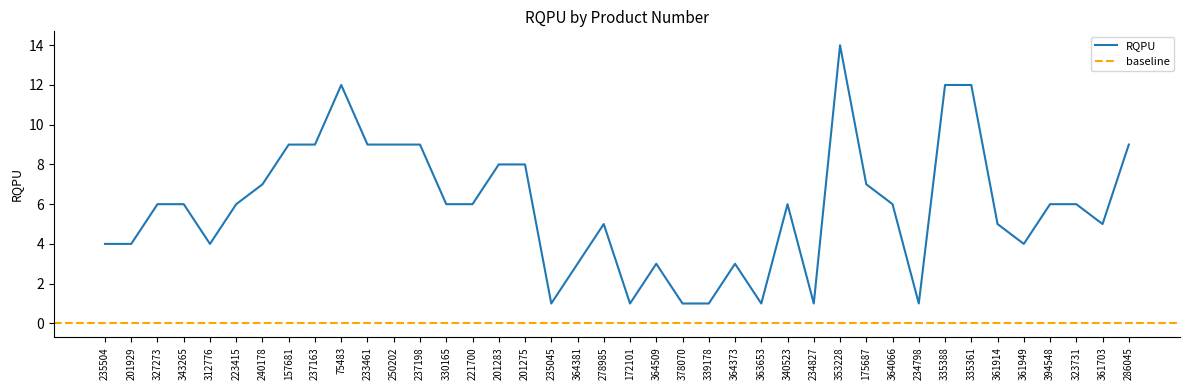

Rank the categories by value from highest to lowest.

353228, 75483, 335388, 335361, 157681, 237163, 233461, 250202, 237198, 286045, 201283, 201275, 240178, 175687, 327273, 343265, 223415, 330165, 221700, 340523, 364066, 394548, 323731, 278985, 361914, 361703, 235504, 201929, 312776, 361949, 364381, 364509, 364373, 235045, 172101, 378070, 339178, 363653, 234827, 234798